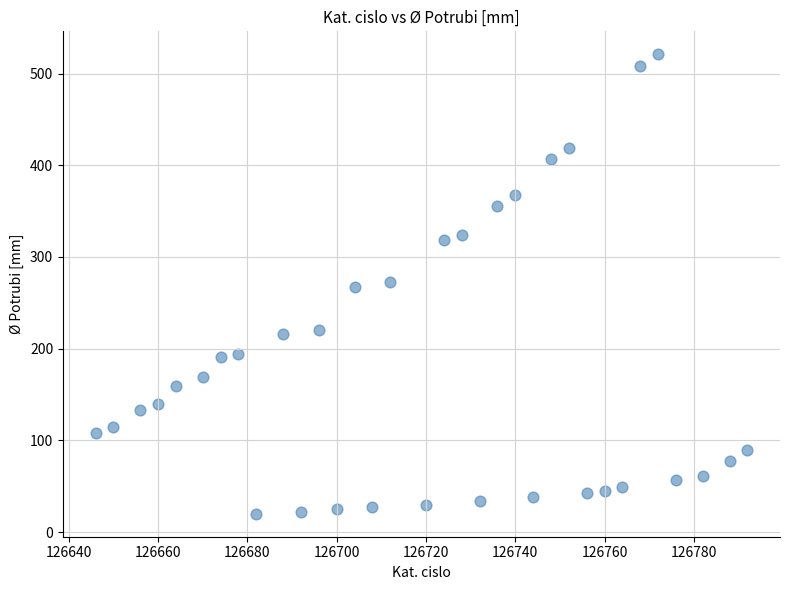

What is the range of Y values (max minus min)?

501